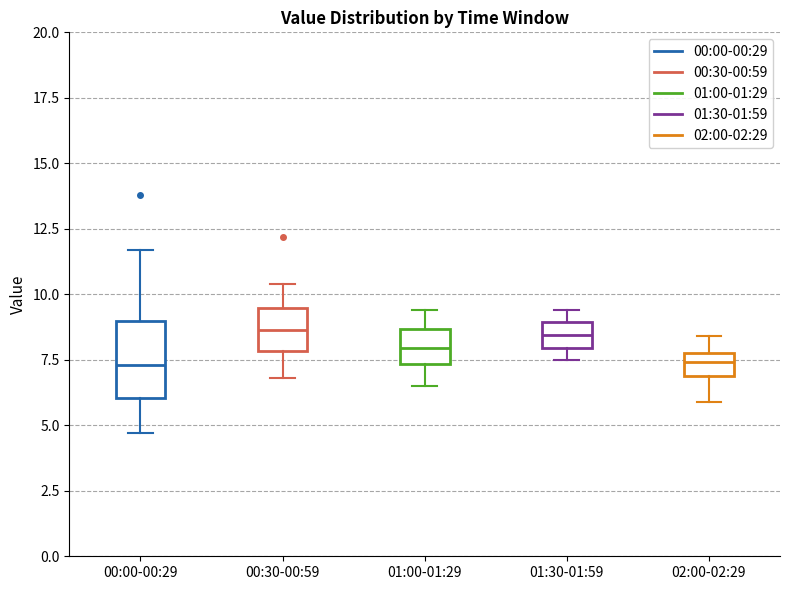

Reading left to right, read every box against the y-axis: the position of its median line, the range the box covers, and the ends of its whiskers. The values are not printed on the chart, so give them approximately, as read against the axis.

00:00-00:29: median 7.5, box 6.0 to 9.0, whiskers 4.5 to 11.5
00:30-00:59: median 8.5, box 8.0 to 9.5, whiskers 7.0 to 10.5
01:00-01:29: median 8.0, box 7.5 to 8.5, whiskers 6.5 to 9.5
01:30-01:59: median 8.5, box 8.0 to 9.0, whiskers 7.5 to 9.5
02:00-02:29: median 7.5, box 7.0 to 8.0, whiskers 6.0 to 8.5